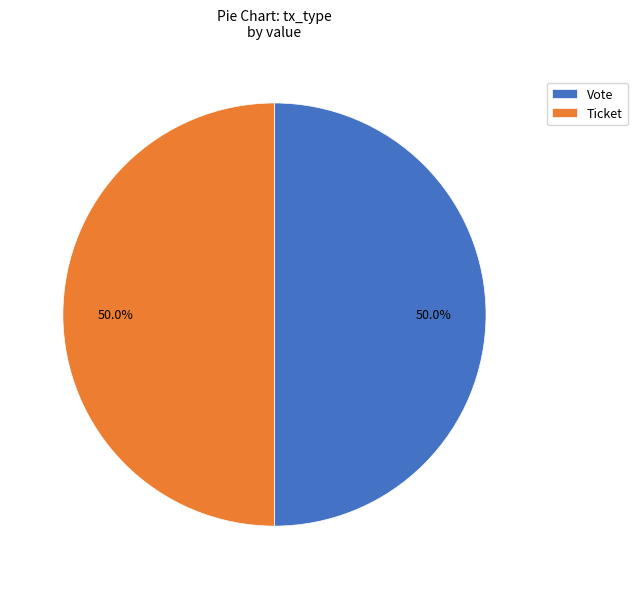

Approximately how many times larger is the value at Ticket compared to Vote?

1.0